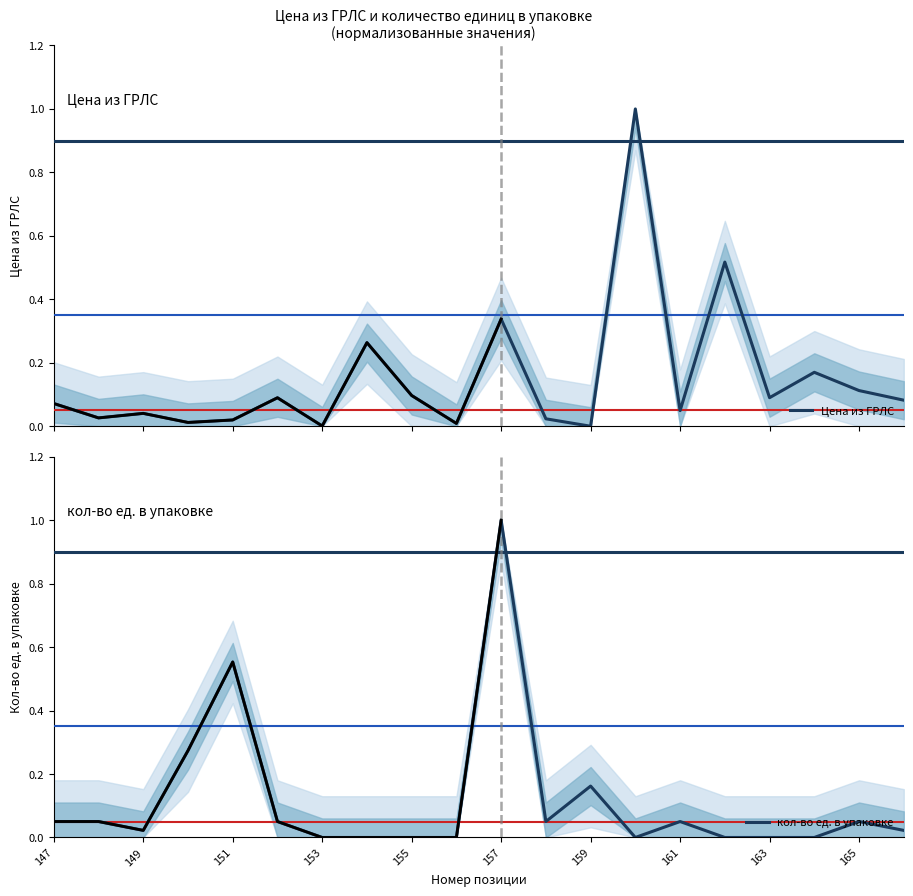

True or false: кол-во ед. в упаковке has a value of 0.6 at 163.

False